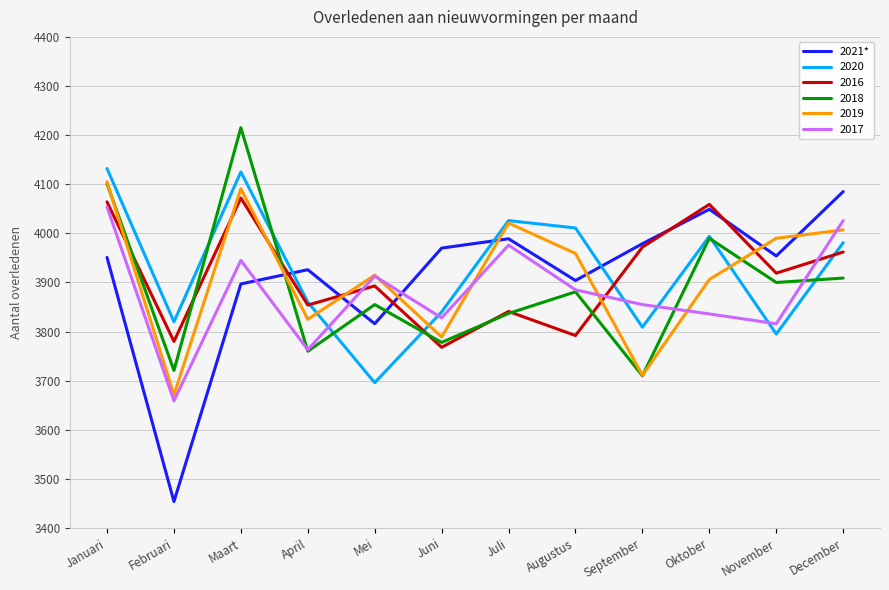

Between which two adjacent categories do 2018 and 2021* first intersect?

Maart and April